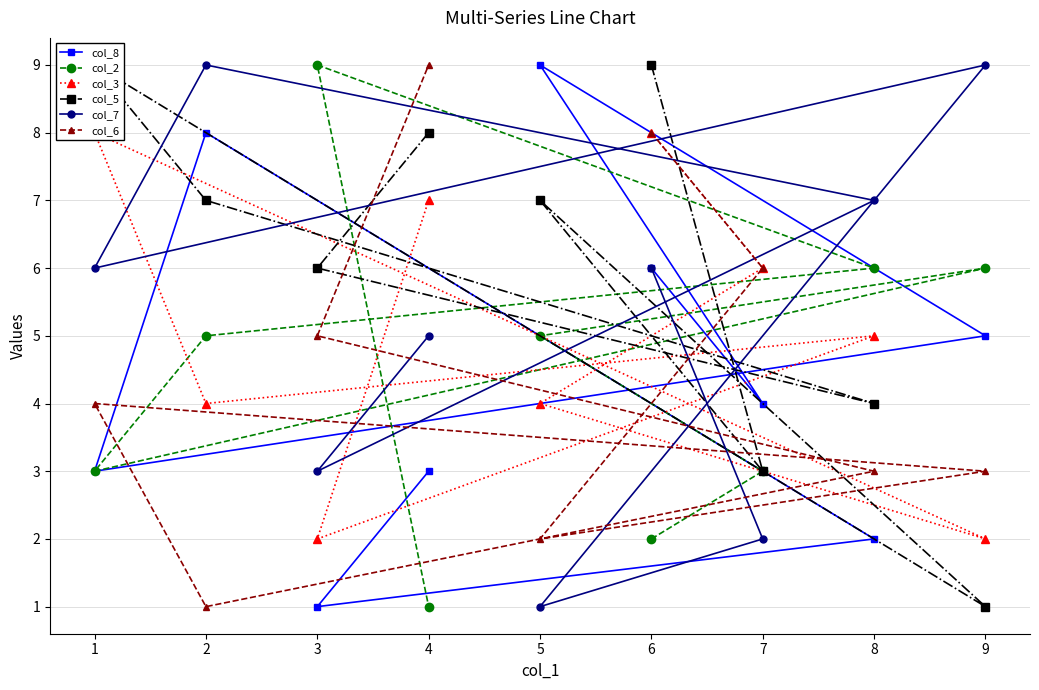

How many lines are shown in the chart?

6